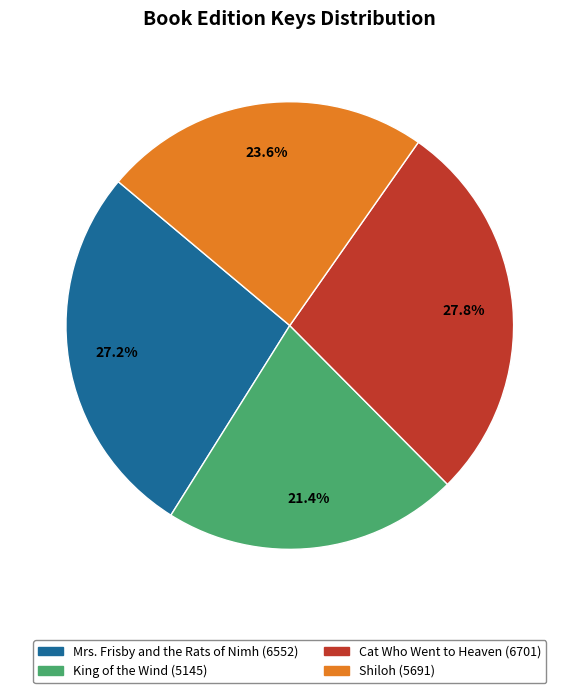

Rank the categories by value from highest to lowest.

Cat Who Went to Heaven, Mrs. Frisby and the Rats of Nimh, Shiloh, King of the Wind